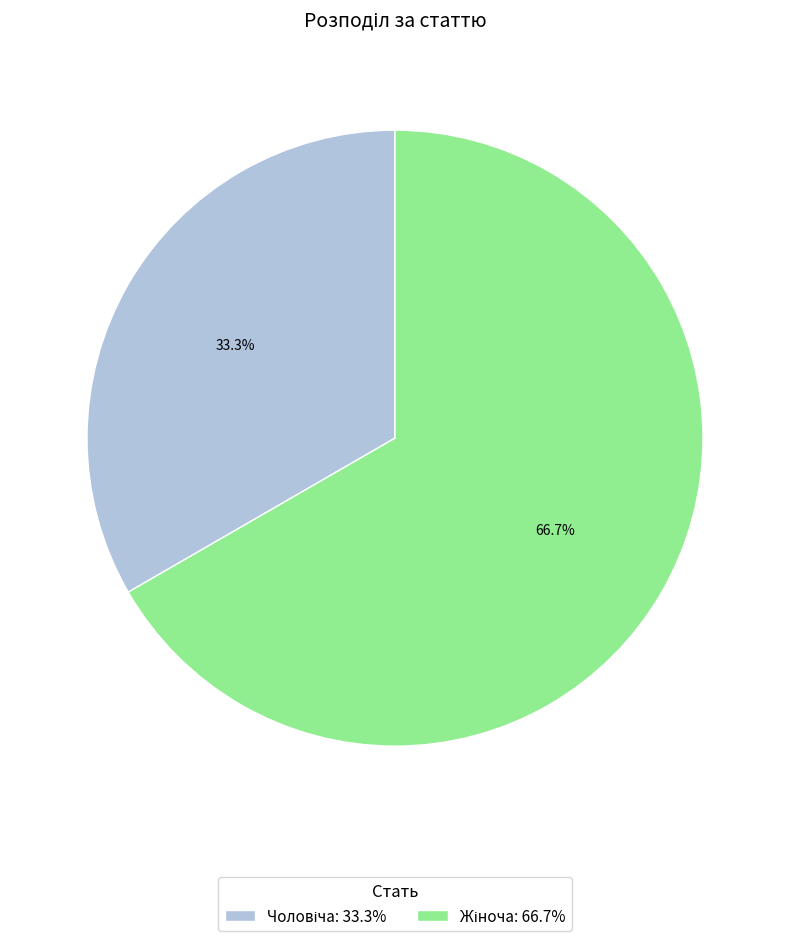

Does any single category account for the majority?

Yes